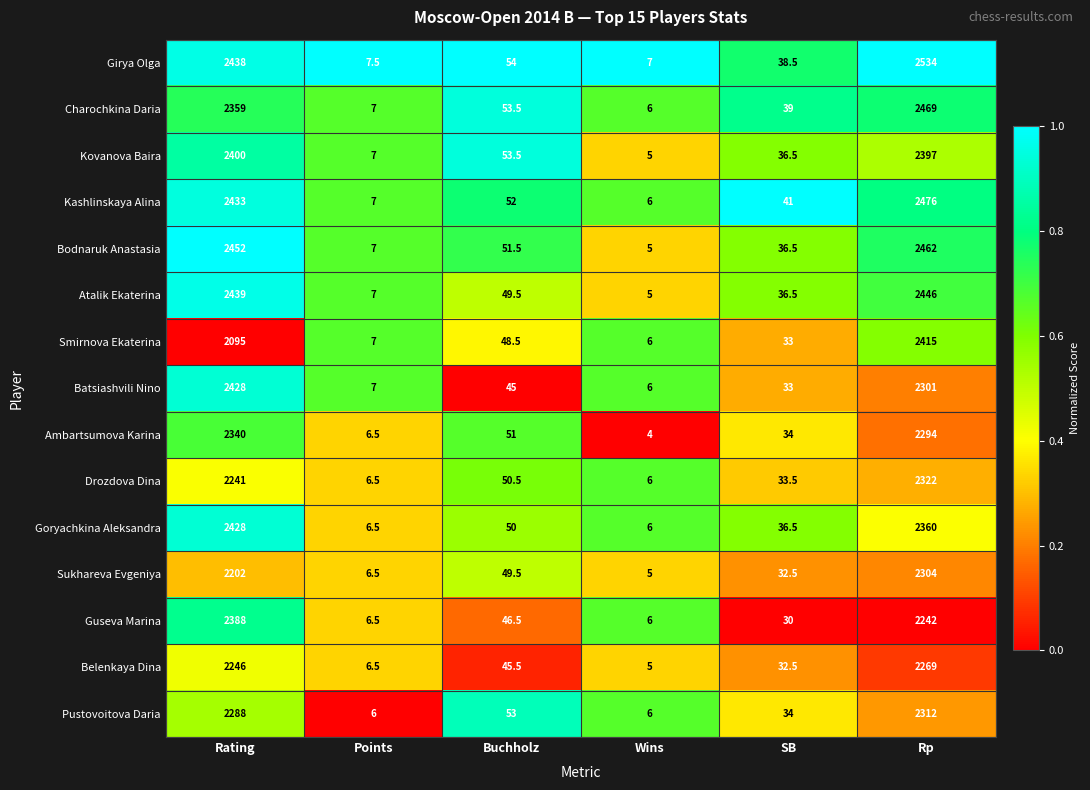

What is the maximum value for Drozdova Dina?

2322.0